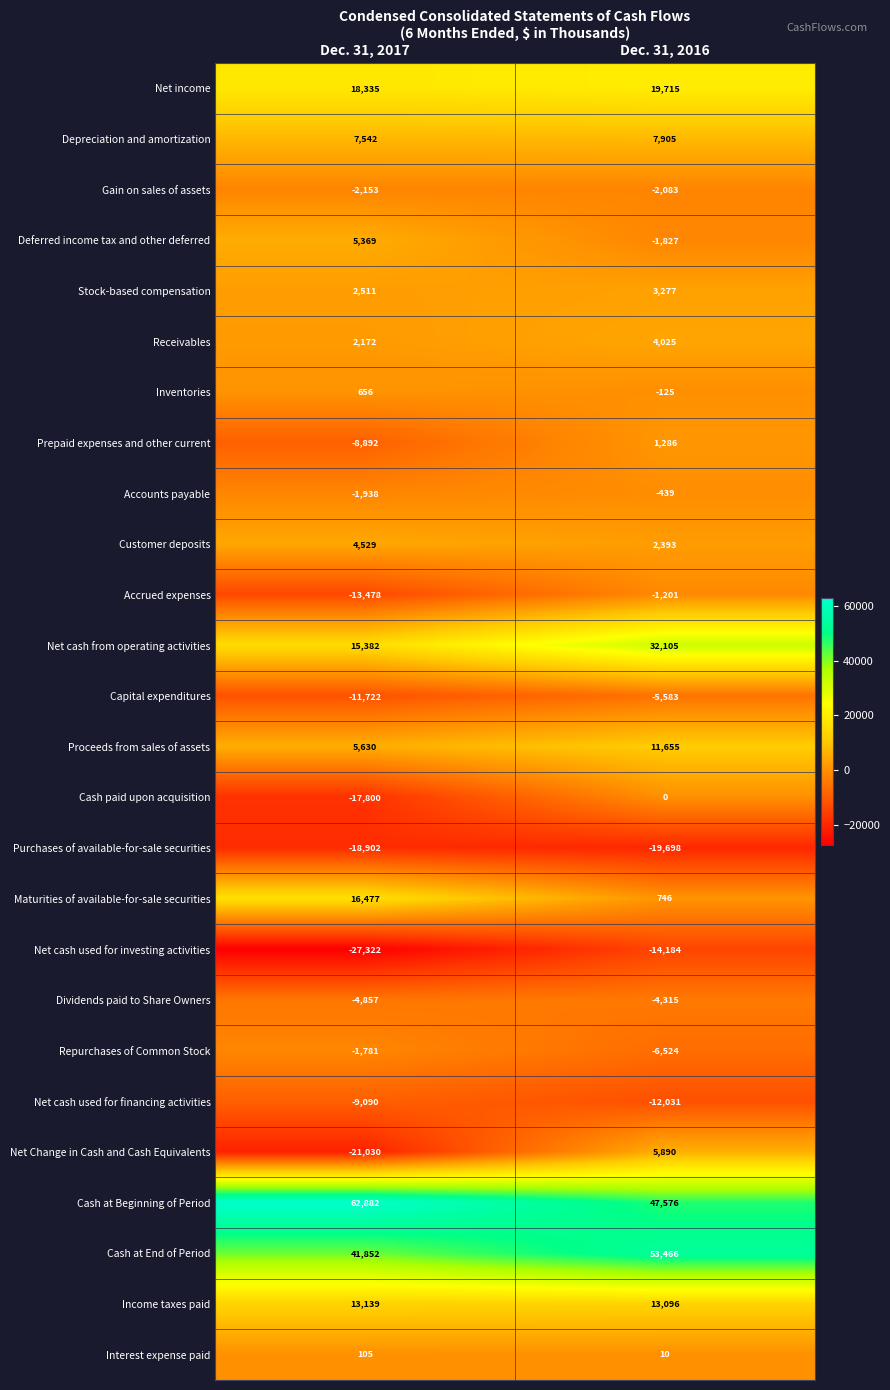

What is the approximate value of Gain on sales of assets at Dec. 31, 2017?

-2153